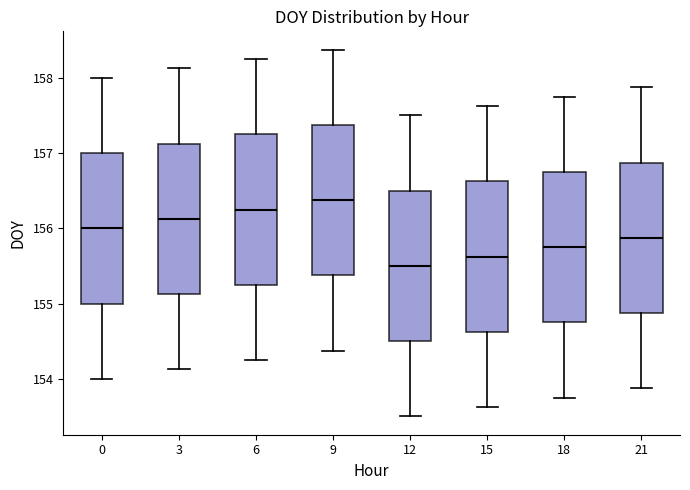

Reading left to right, transcribe this box plot: for each box, give where its median line is, the range the box spans, and where its two whiskers end, as read against the y-axis. The values are not printed on the chart, so give them approximately, as read against the axis.

0: median 156.0, box 155.0 to 157.0, whiskers 154.0 to 158.0
3: median 156.1, box 155.1 to 157.1, whiskers 154.1 to 158.1
6: median 156.3, box 155.3 to 157.3, whiskers 154.3 to 158.3
9: median 156.4, box 155.4 to 157.4, whiskers 154.4 to 158.4
12: median 155.5, box 154.5 to 156.5, whiskers 153.5 to 157.5
15: median 155.6, box 154.6 to 156.6, whiskers 153.6 to 157.6
18: median 155.8, box 154.8 to 156.8, whiskers 153.8 to 157.8
21: median 155.9, box 154.9 to 156.9, whiskers 153.9 to 157.9